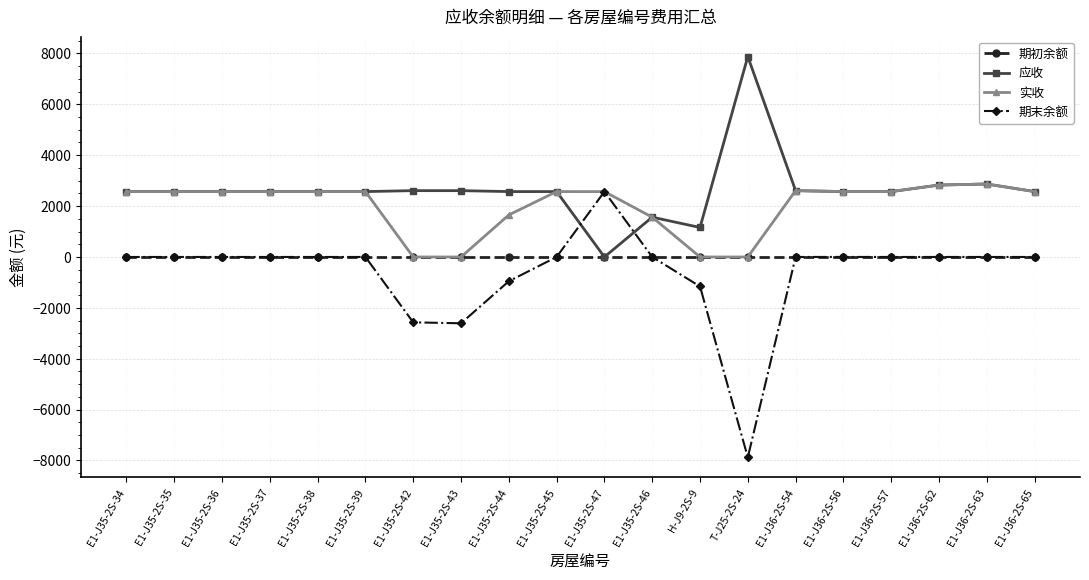

Which category has the highest value in the 应收 series?

T-J25-2S-24